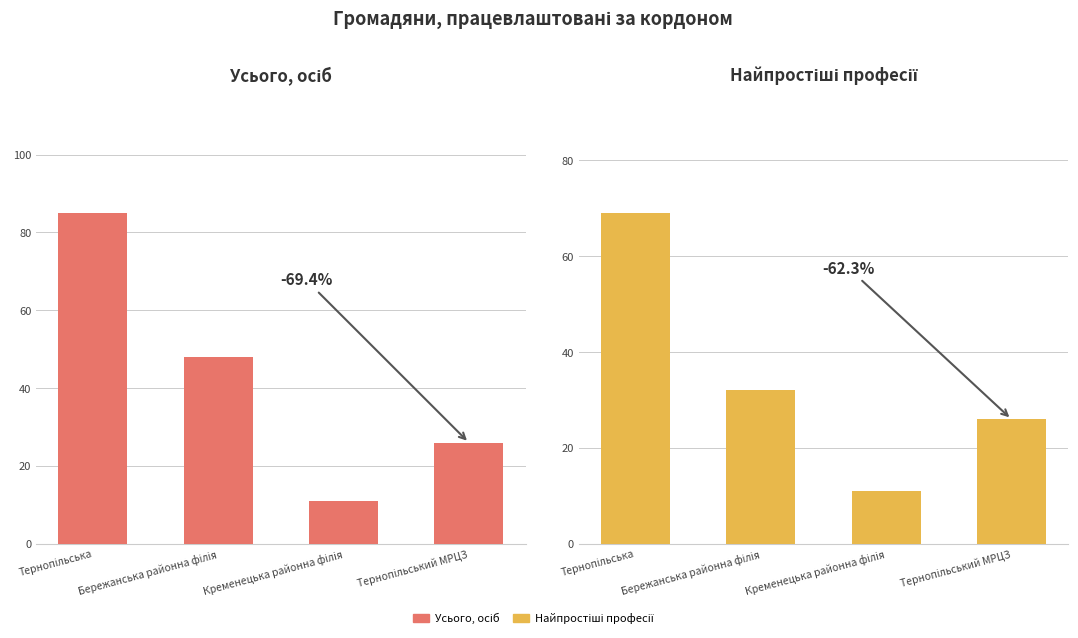

List the series in order of their peak value, highest first.

Усього, осіб, Найпростіші професії